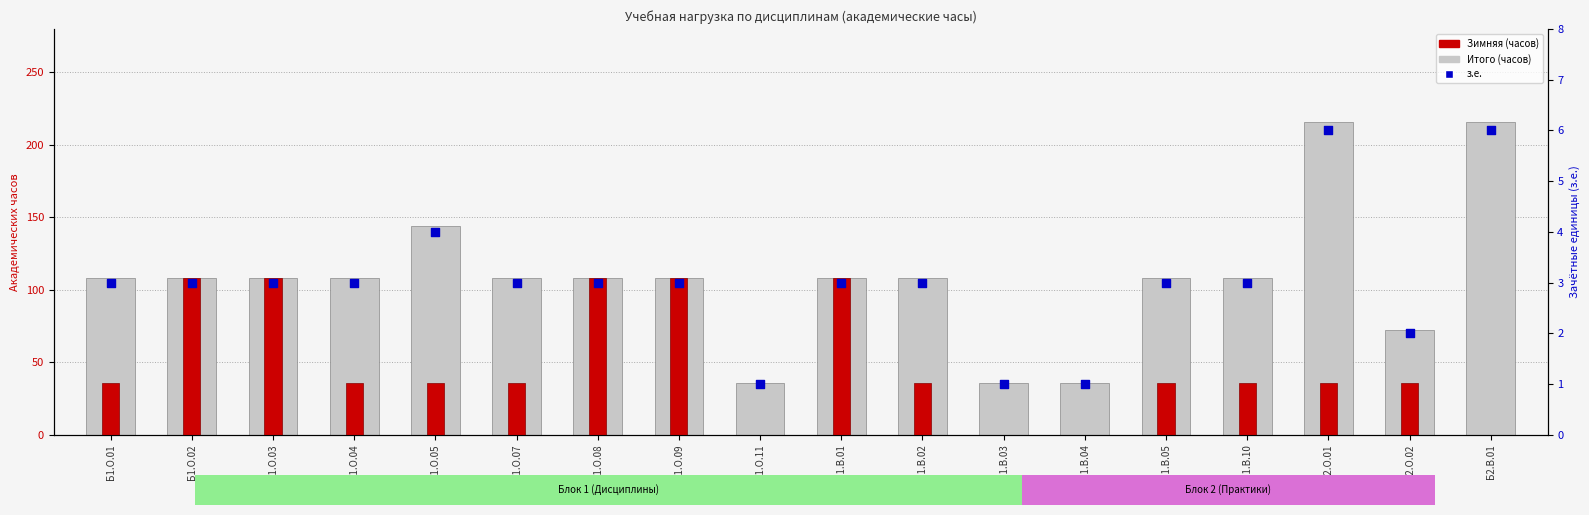

At which category is the sum across all series the highest?

Б2.О.01